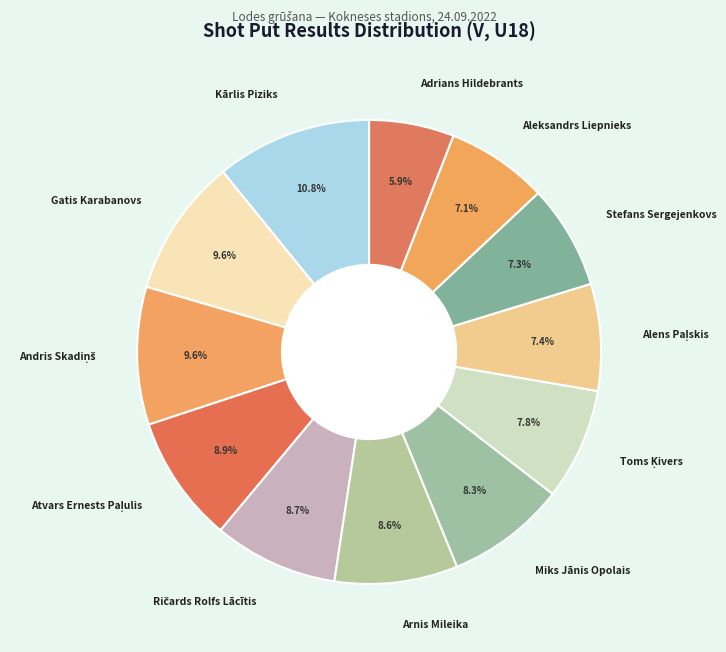

How many slices are in this pie chart?

12